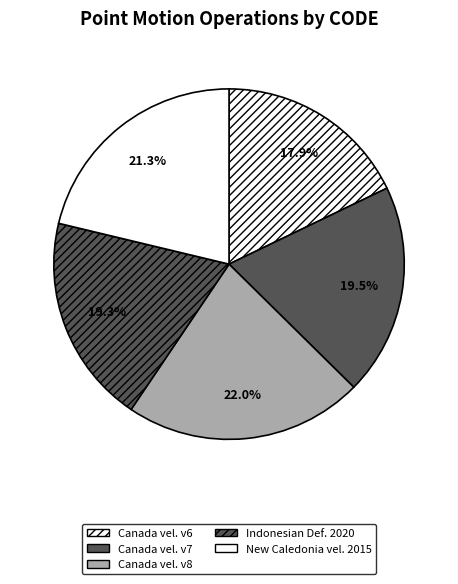

How many segments does this pie chart have?

5